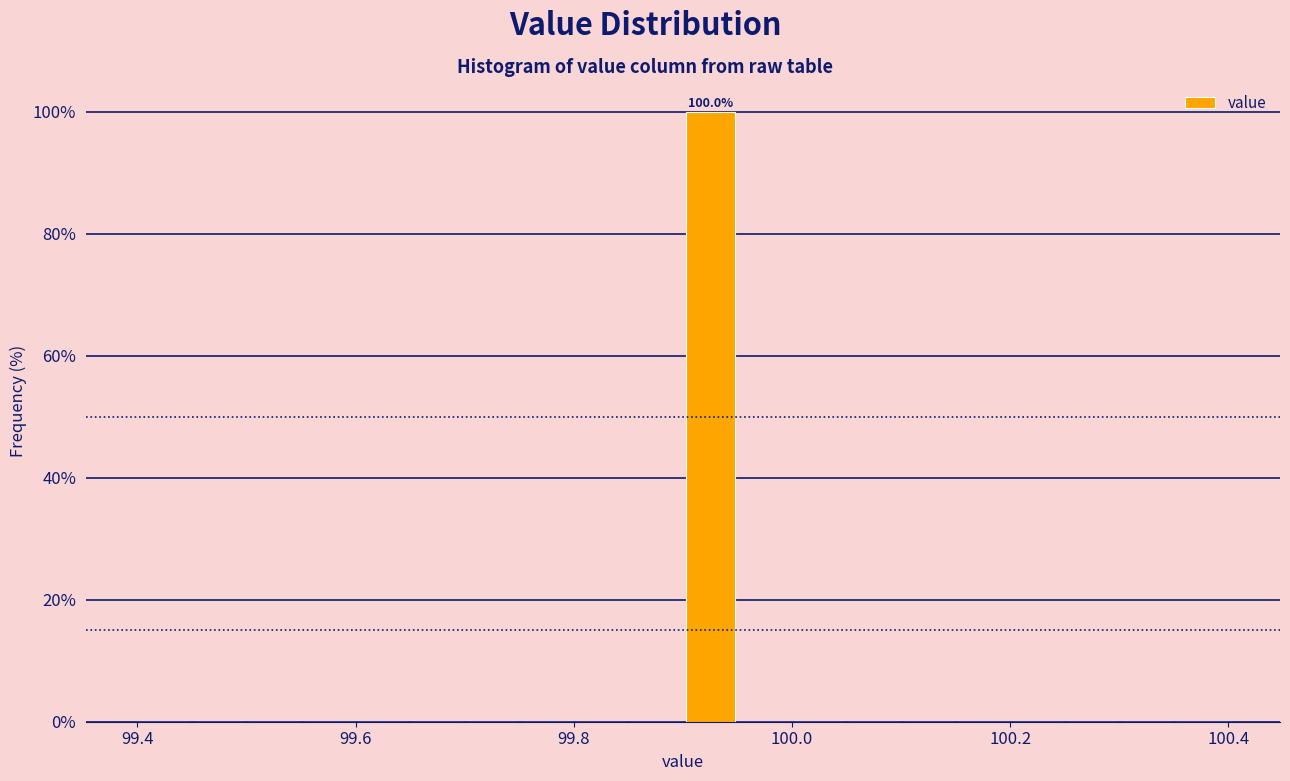

Around what value on the x-axis is the tallest bar? Give the approximate position of its centre, as read against the axis.

99.92